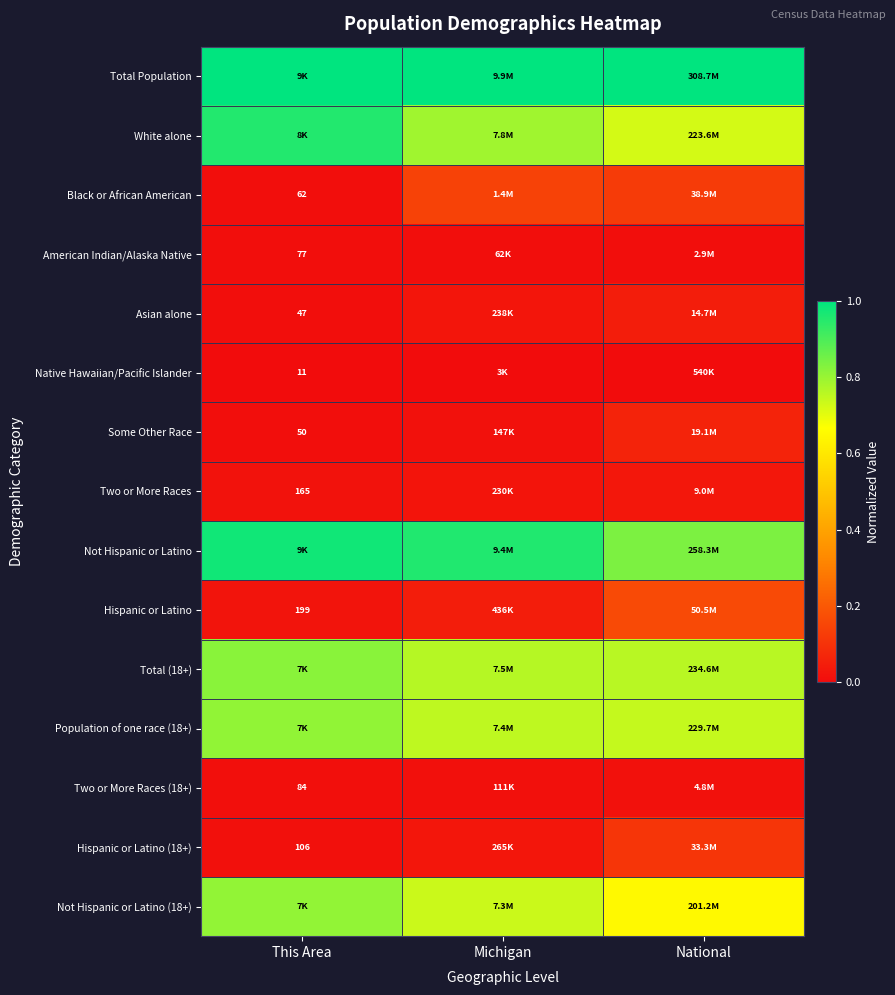

At how many categories does at least one series exceed 0?

3